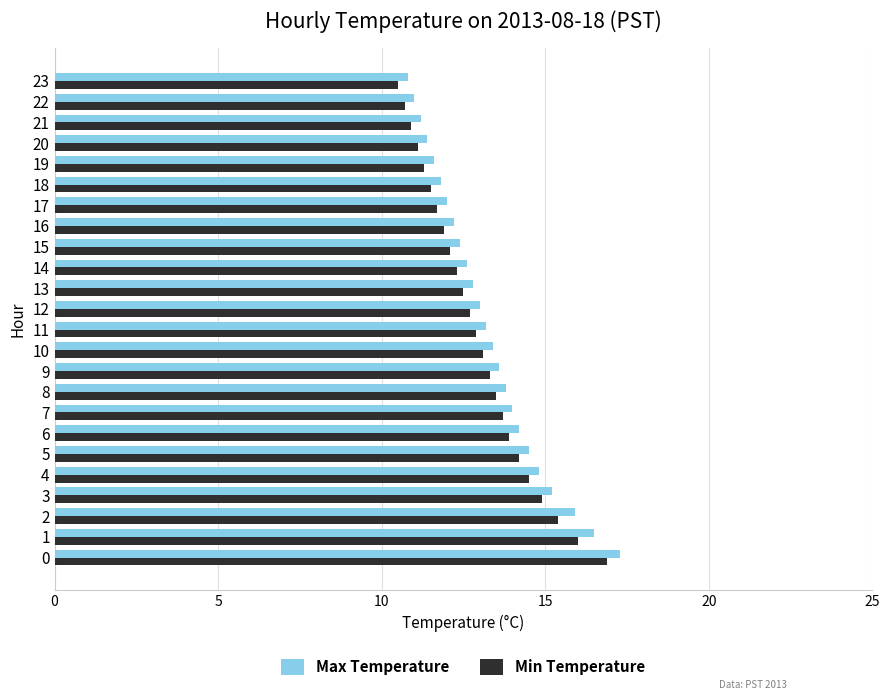

Read the Max Temperature value at 21.

11.2